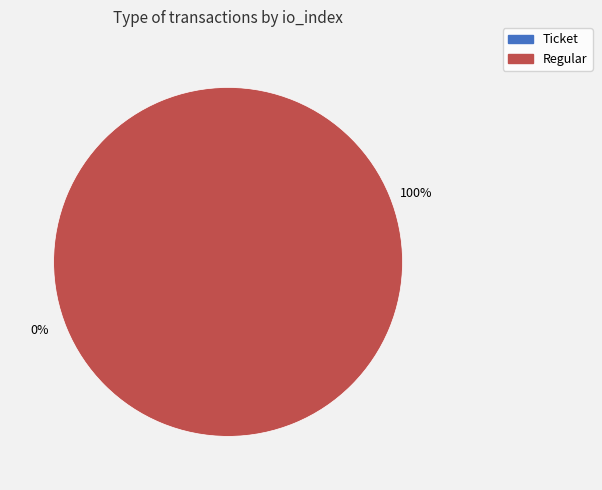

What is the majority slice?

Regular